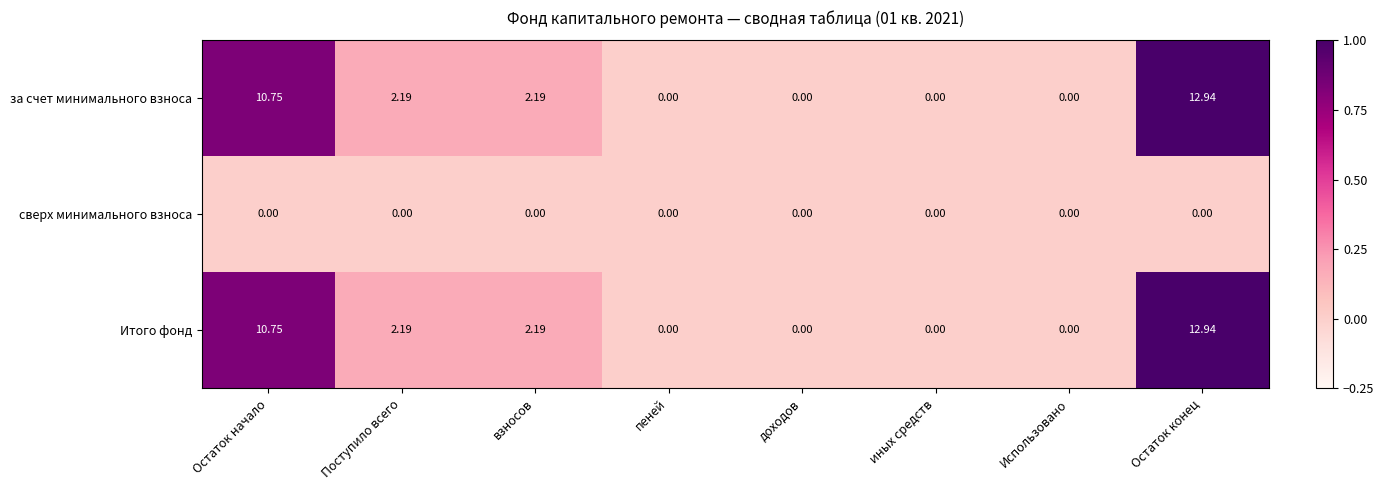

At which label does Итого фонд reach its peak?

Остаток конец